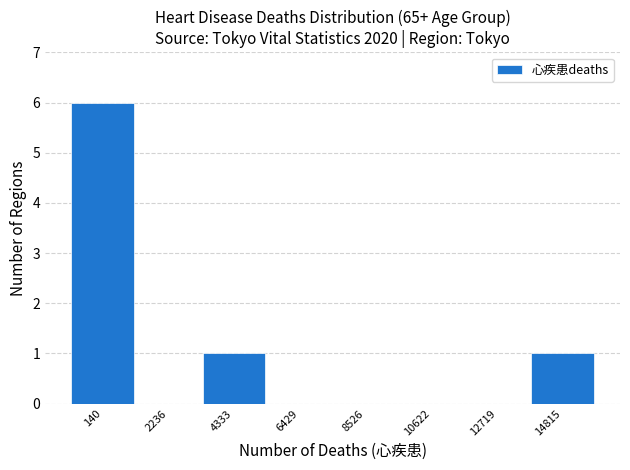

Reading left to right, extract all data points from this chart.

140=6	2236=0	4333=1	6429=0	8526=0	10622=0	12719=0	14815=1